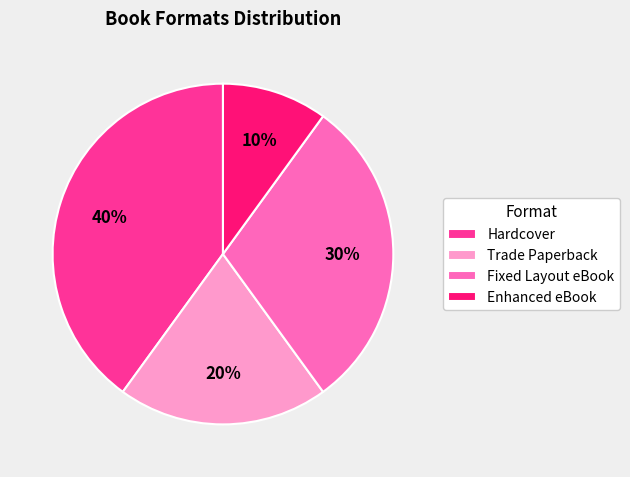

To the nearest percent, what percentage of the pie is Fixed Layout eBook?

30%